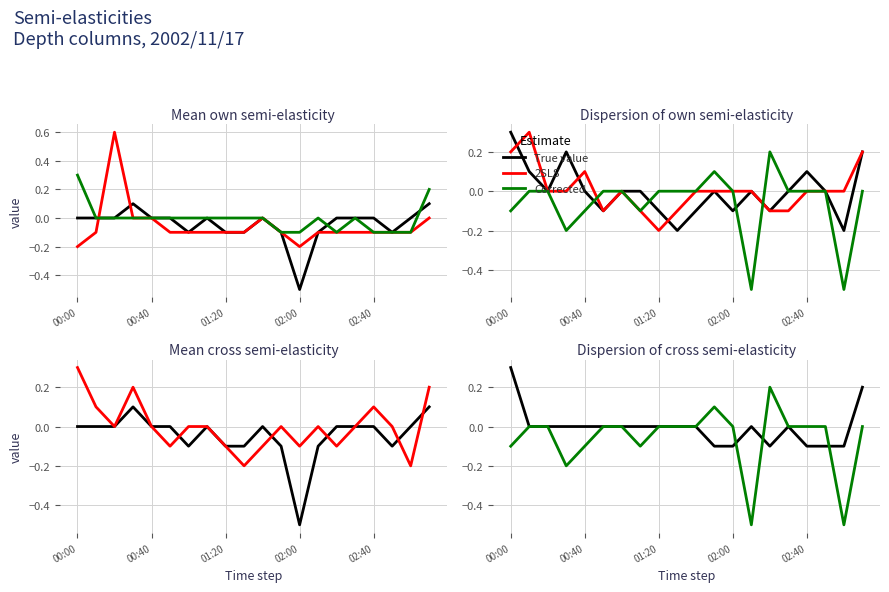

At how many categories does at least one series exceed 0?

7